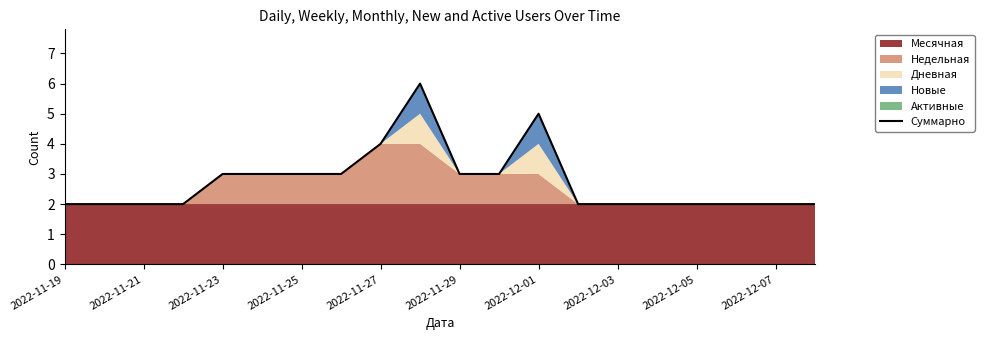

What is the value of the 9th point from the left?

4